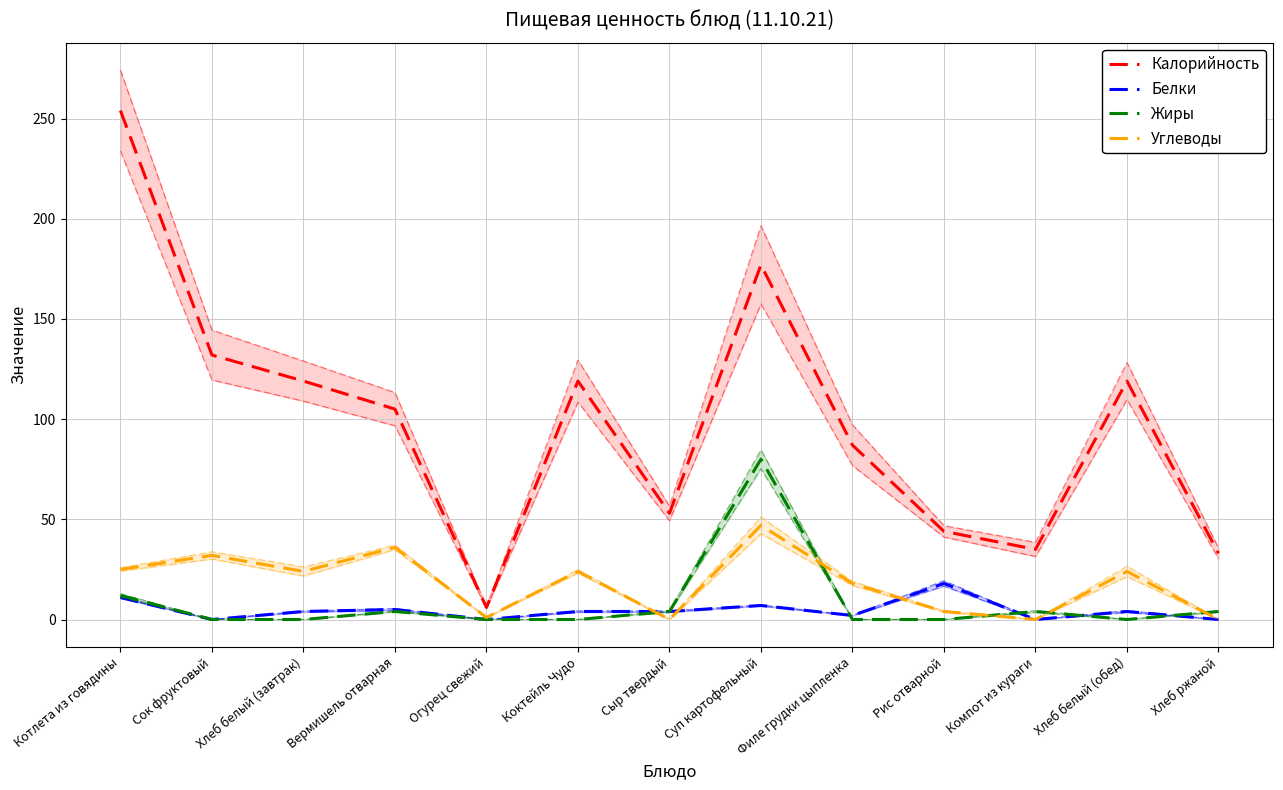

True or false: Углеводы and Калорийность cross at least once.

False